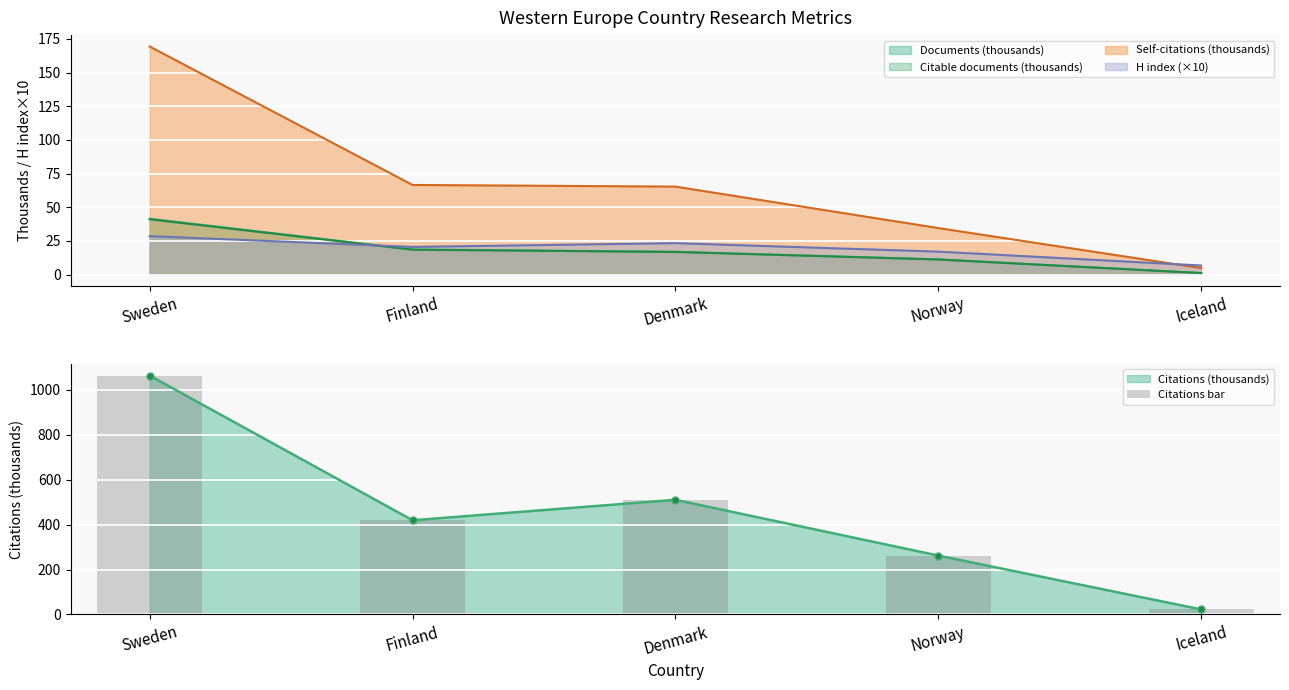

Approximately how many times larger is the value at Sweden compared to Iceland?

47.5